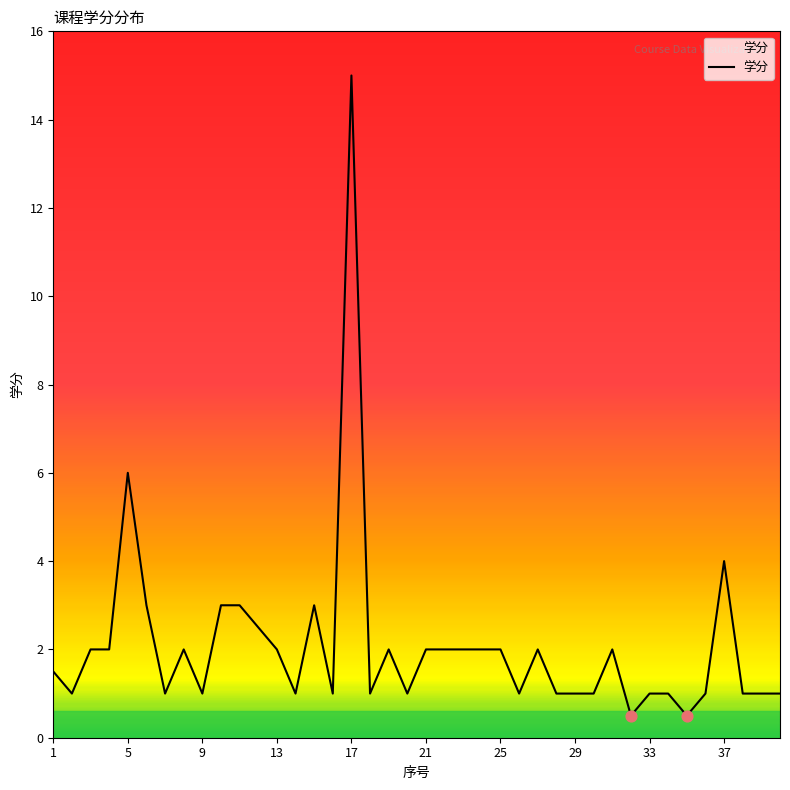

What is the smallest value displayed?

0.5